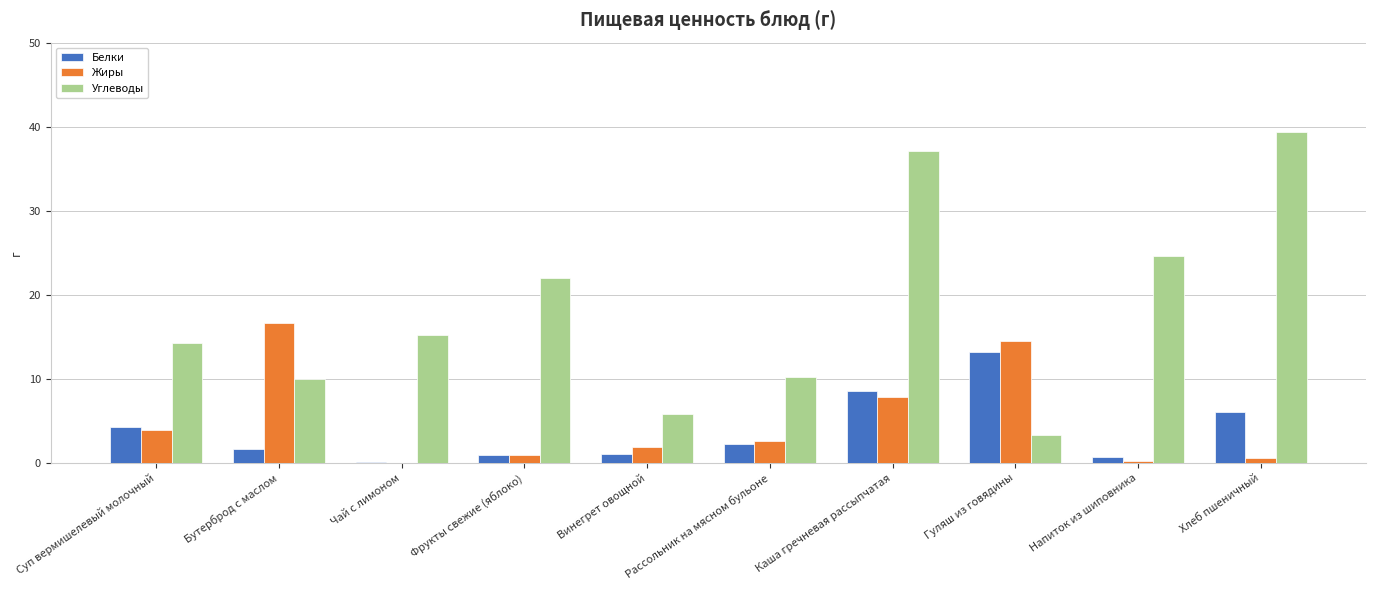

At which label is Углеводы closest to 21?

Фрукты свежие (яблоко)